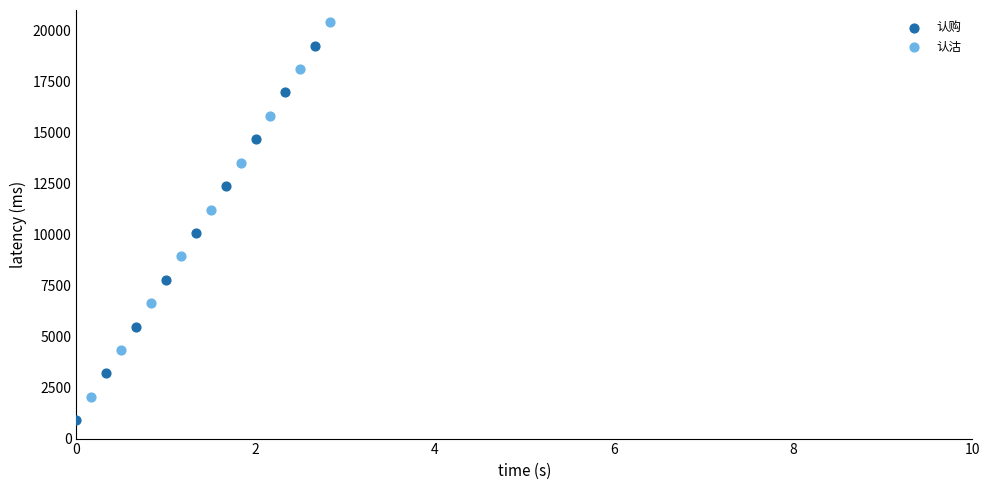

Which series reaches the minimum Y coordinate?

认购